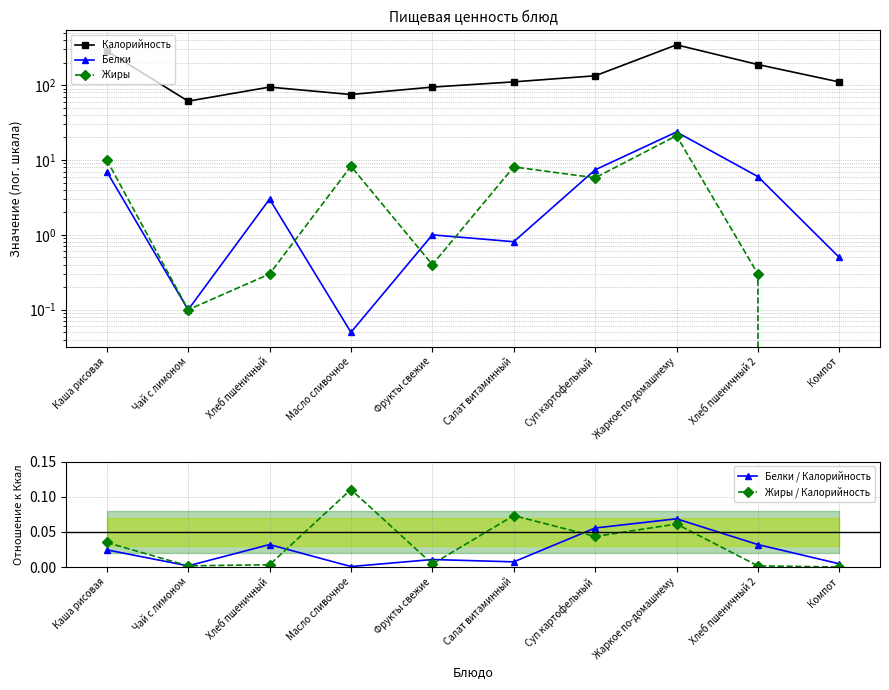

How many values in the Калорийность series are below 110?

4